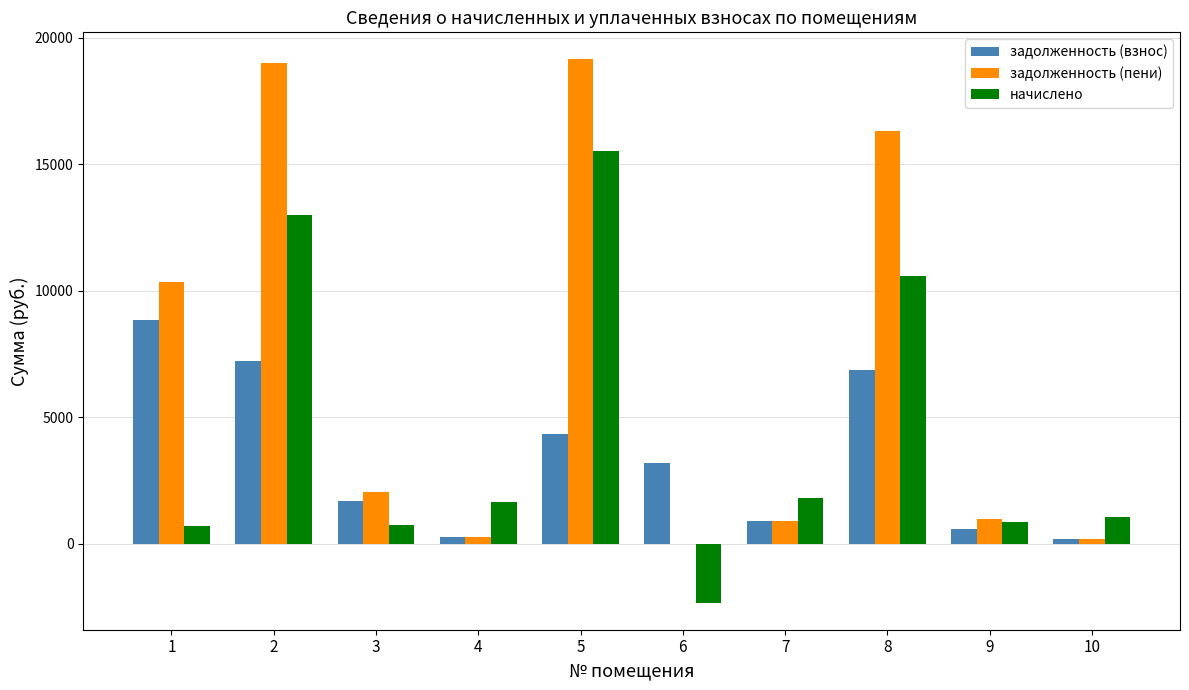

The value of задолженность (взнос) at 7 is 894.7. True or false?

True